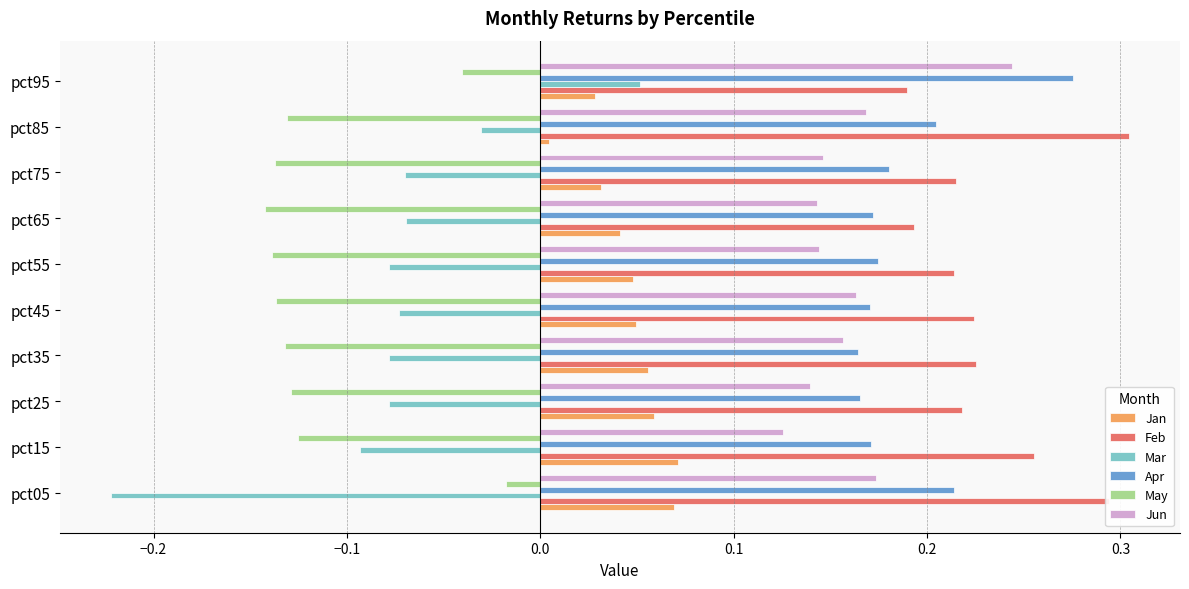

How many Mar values are between 0 and 1?

1